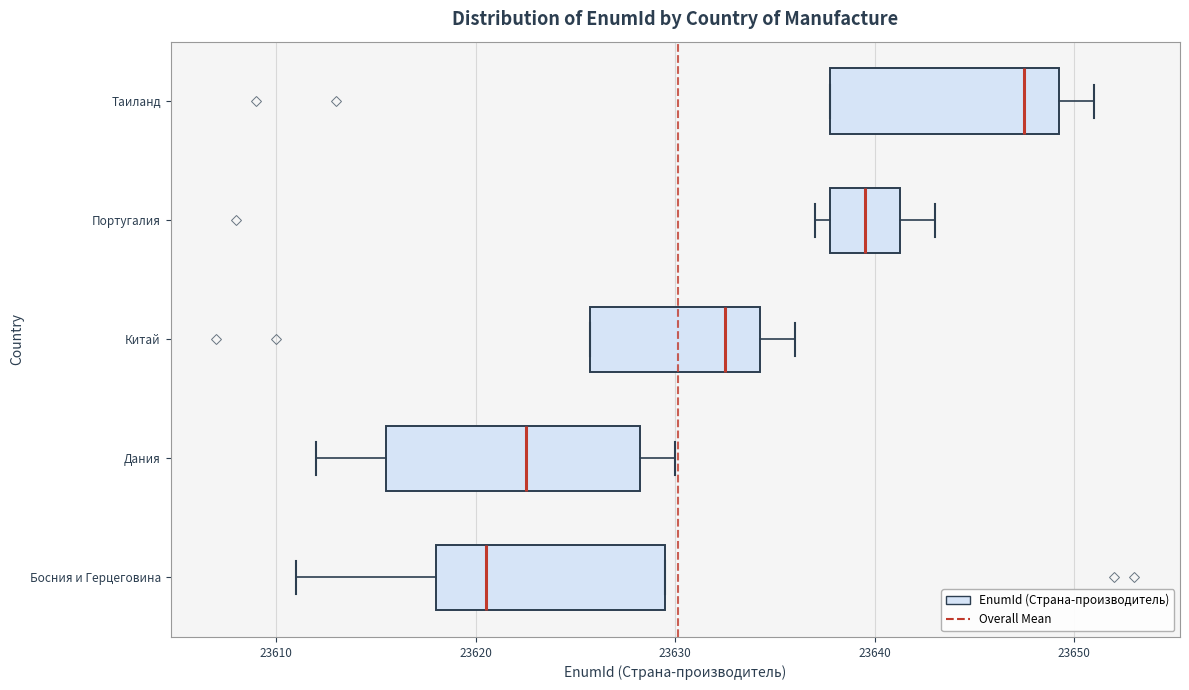

Reading bottom to top, read every box against the x-axis: the position of its median line, the range the box covers, and the ends of its whiskers. The values are not printed on the chart, so give them approximately, as read against the axis.

Босния и Герцеговина: median 23621, box 23618 to 23630, whiskers 23611 to 23630
Дания: median 23623, box 23616 to 23628, whiskers 23612 to 23630
Китай: median 23633, box 23626 to 23634, whiskers 23626 to 23636
Португалия: median 23640, box 23638 to 23641, whiskers 23637 to 23643
Таиланд: median 23648, box 23638 to 23649, whiskers 23638 to 23651